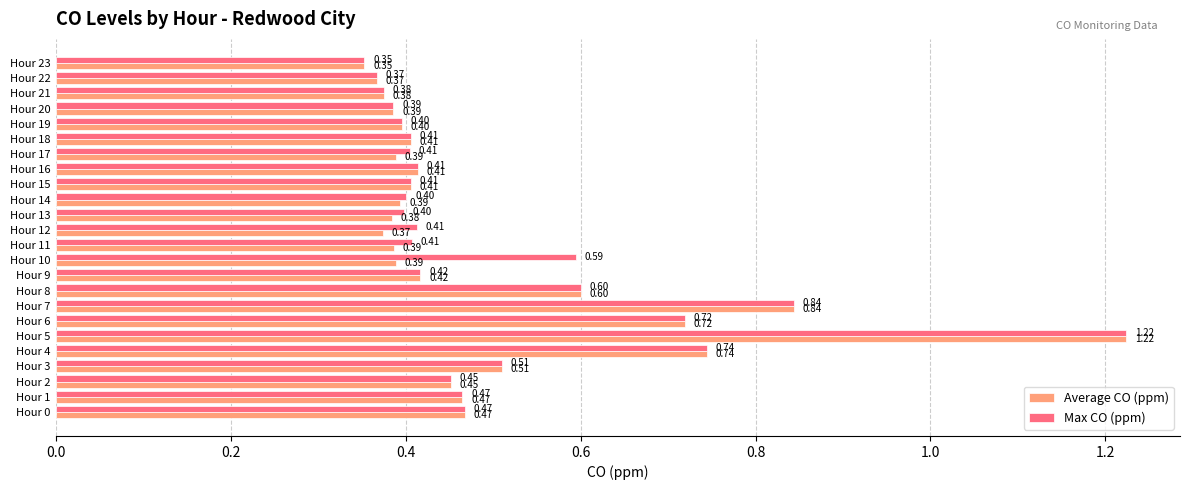

What is the minimum value for Average CO (ppm)?

0.4